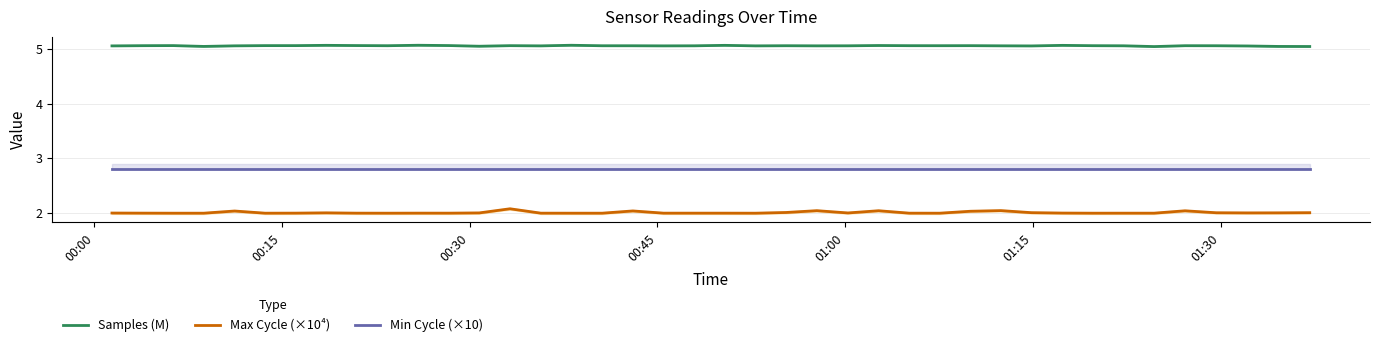

True or false: Samples (M) and Max Cycle (×10⁴) cross at least once.

False